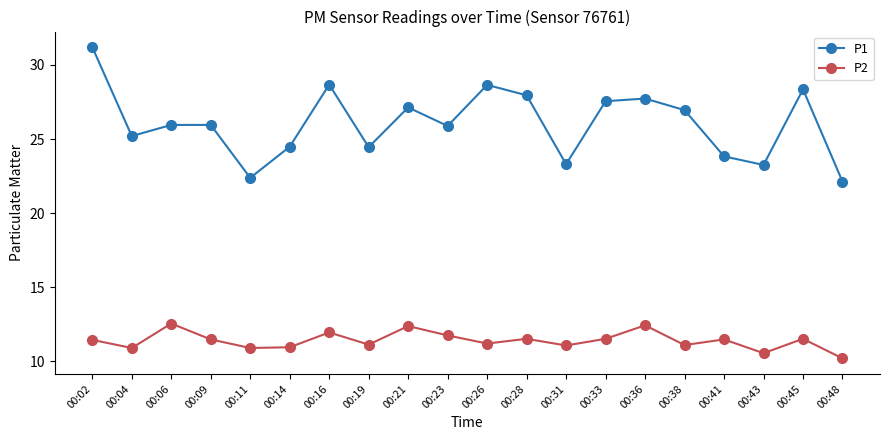

Does the chart display data point markers on the line(s)?

Yes